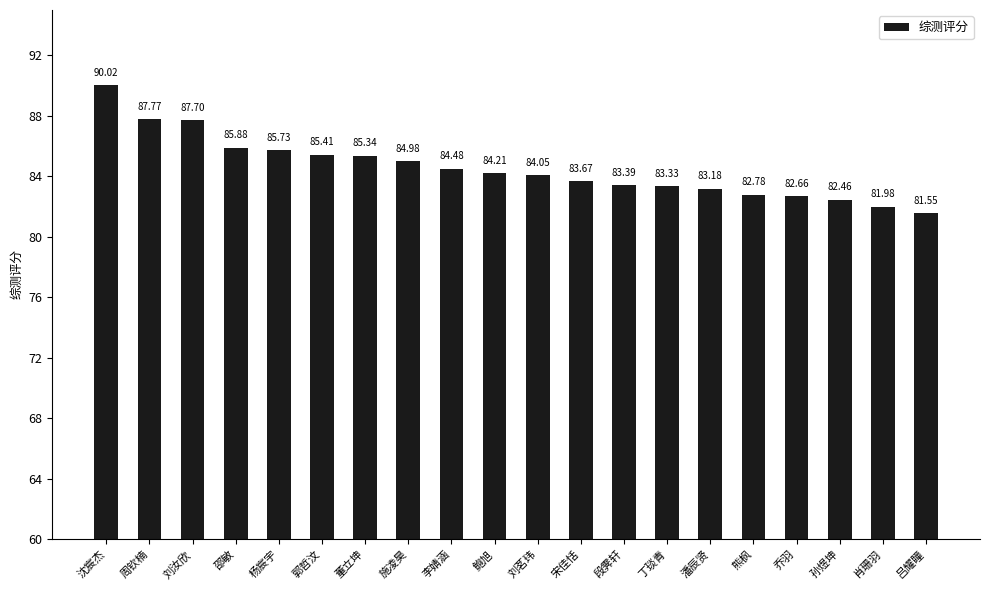

List the labels in order of value, smallest first.

吕耀瞳, 肖珊羽, 孙煜坤, 乔羽, 熊枫, 潘辰贤, 丁琰青, 段霁轩, 宋佳恬, 刘茗玮, 鲍旭, 李婧涵, 施凌昊, 董立坤, 郭哲汶, 杨宸宇, 邵敏, 刘汝欣, 周钦楠, 沈宸杰